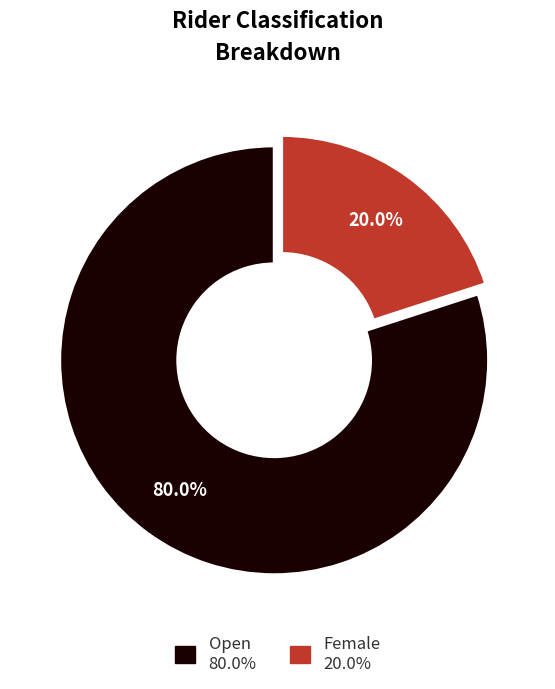

True or false: Open accounts for 93% of the total.

False